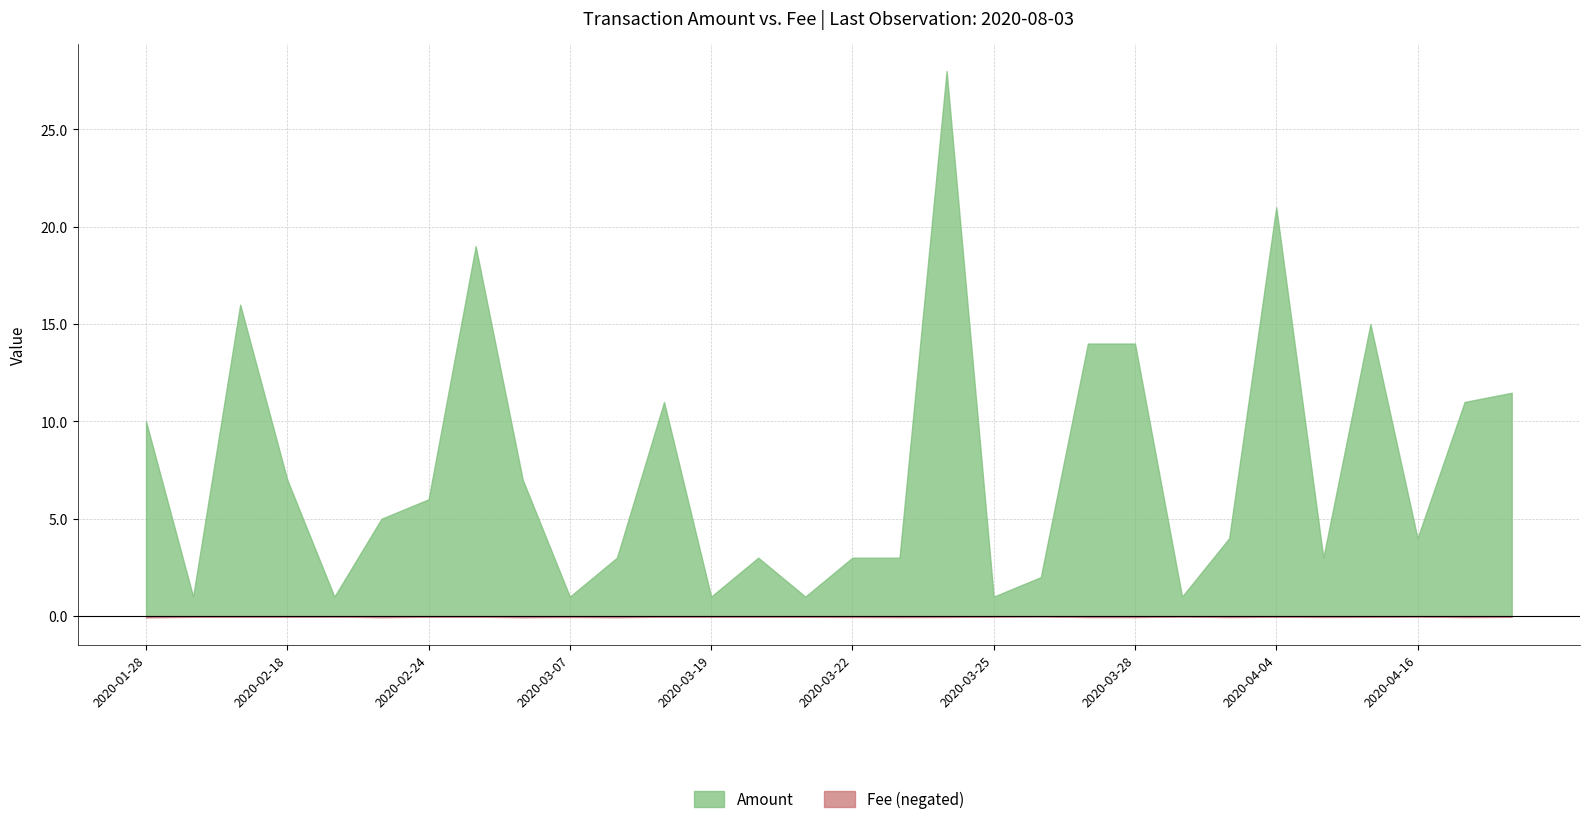

Where is Amount nearest to the value 14?

2020-03-27